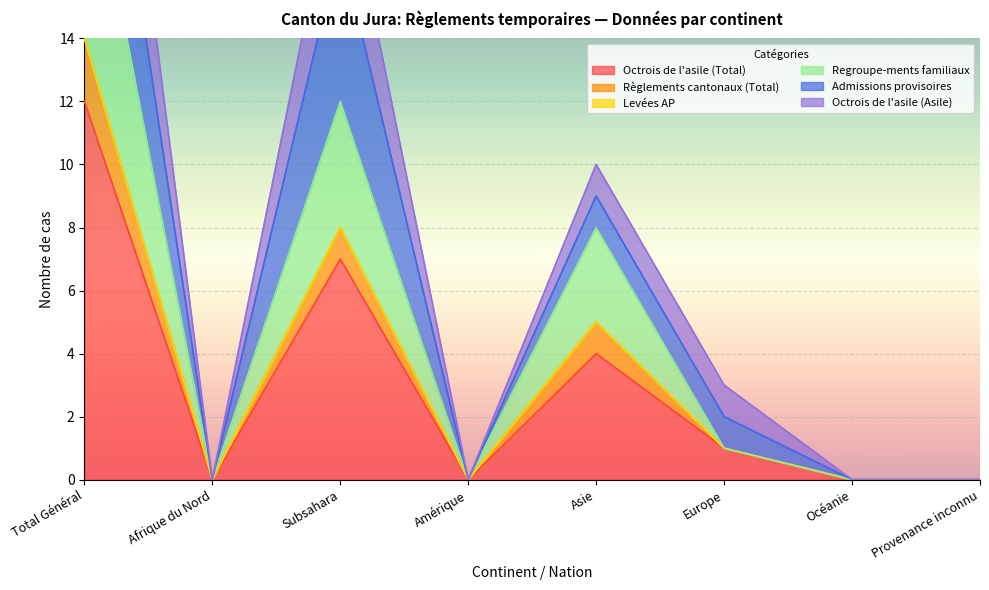

What is the difference between the Octrois de l'asile (Asile) values at Subsahara and Europe?

17